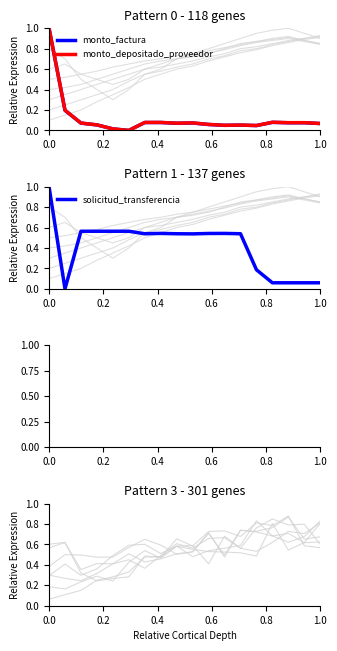

List the series in order of their peak value, lowest first.

monto_factura, monto_depositado_proveedor, solicitud_transferencia